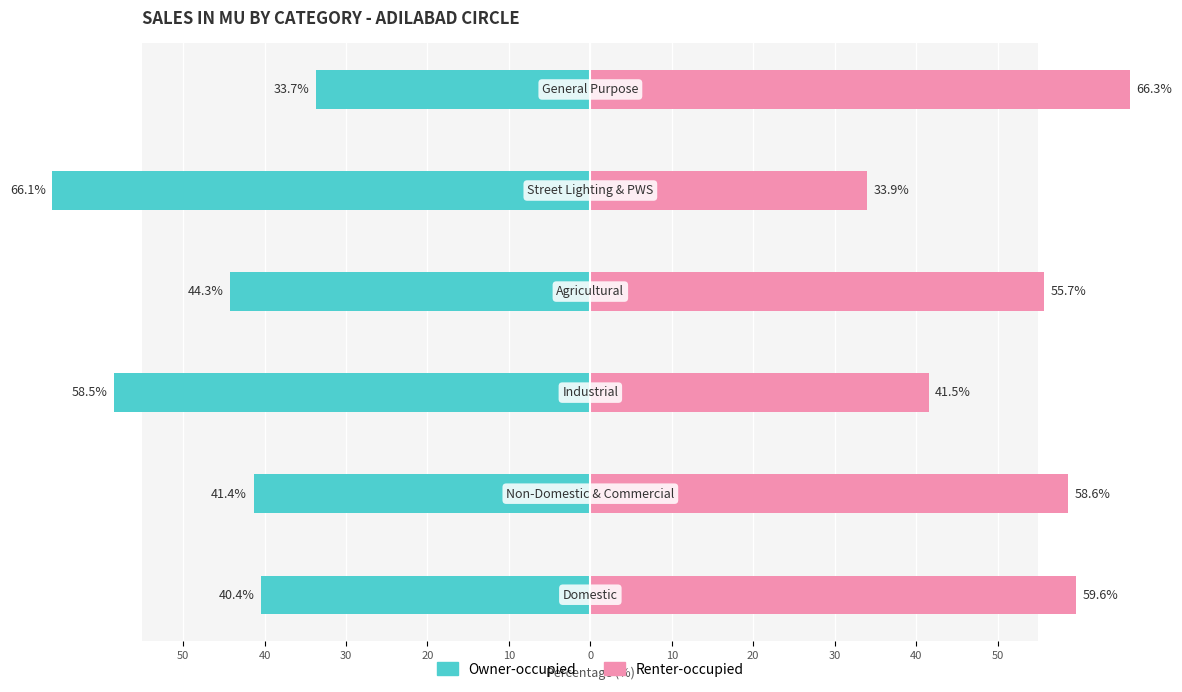

What is the value of the Renter-occupied bar at the 4th from the left?

55.7